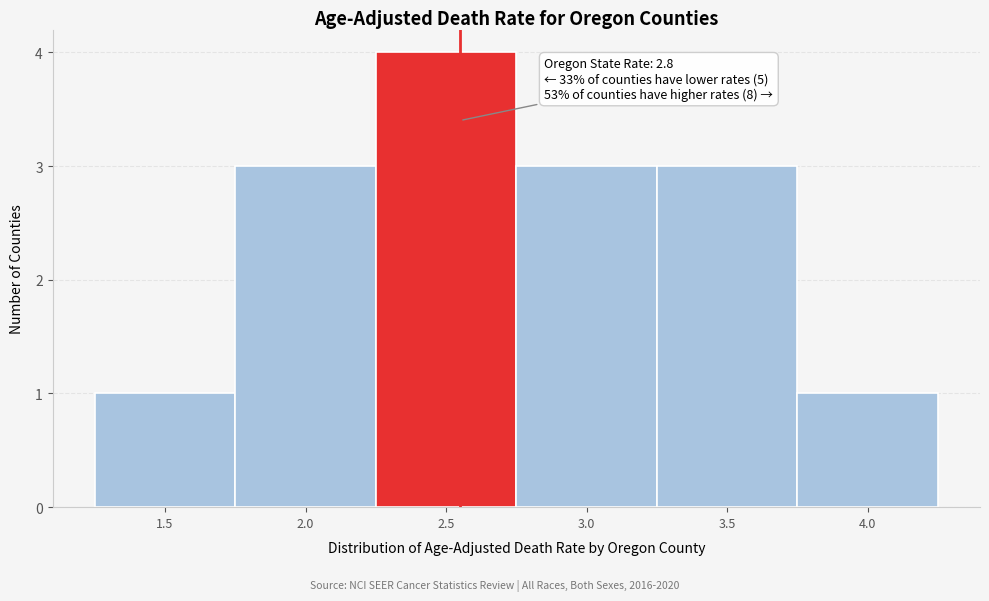

Reading left to right, extract all data points from this chart.

1.5=1	2.0=3	2.5=4	3.0=3	3.5=3	4.0=1